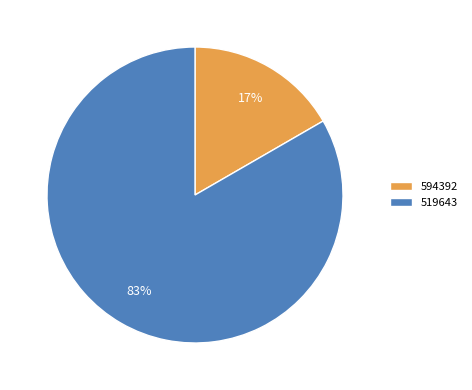

To the nearest percent, what portion does 519643 represent?

83%